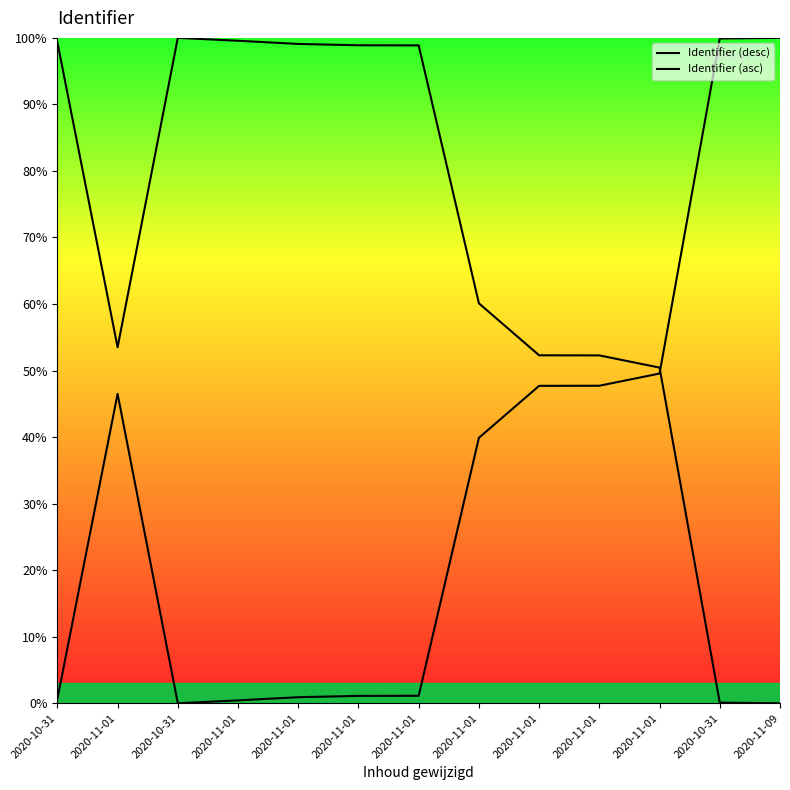

How many lines are shown in the chart?

2